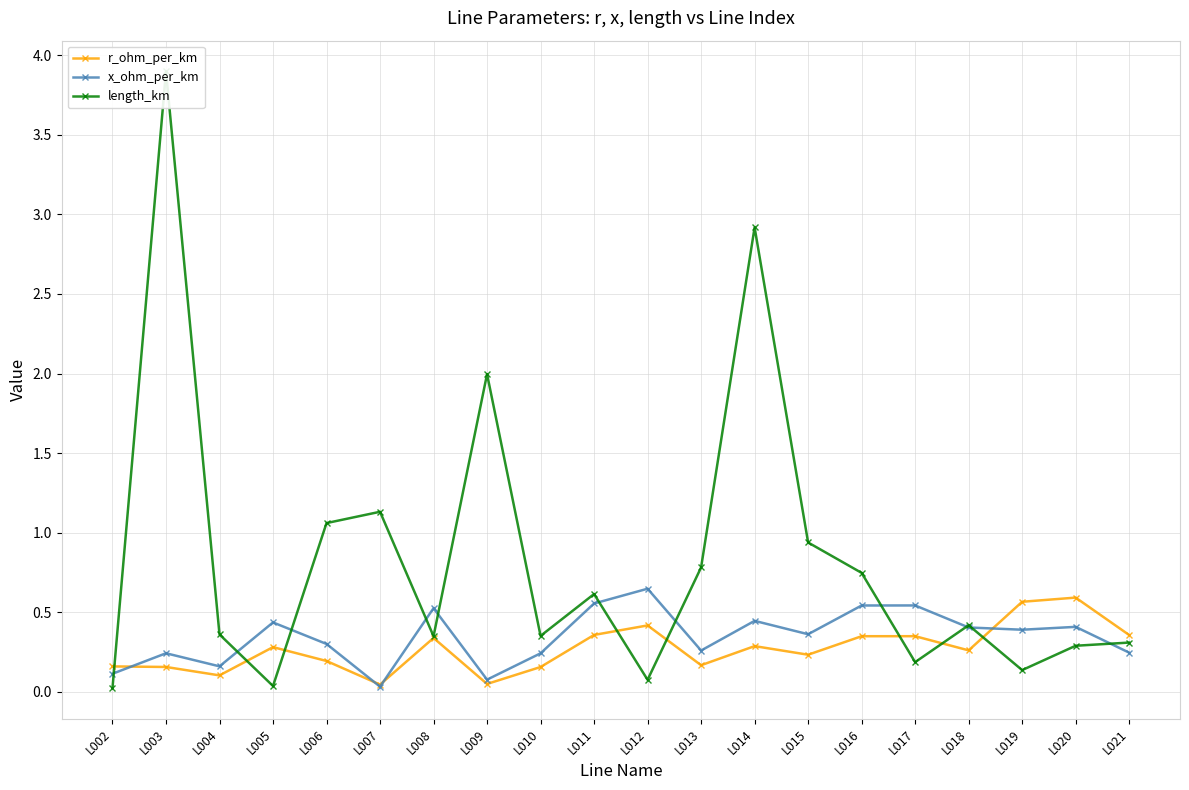

Is this an area chart (filled region under the line)?

No